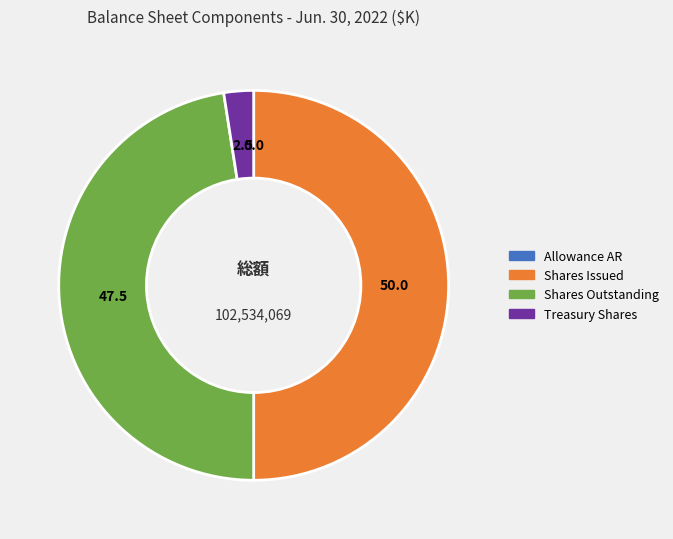

Does Shares Outstanding represent more than half of the total?

No